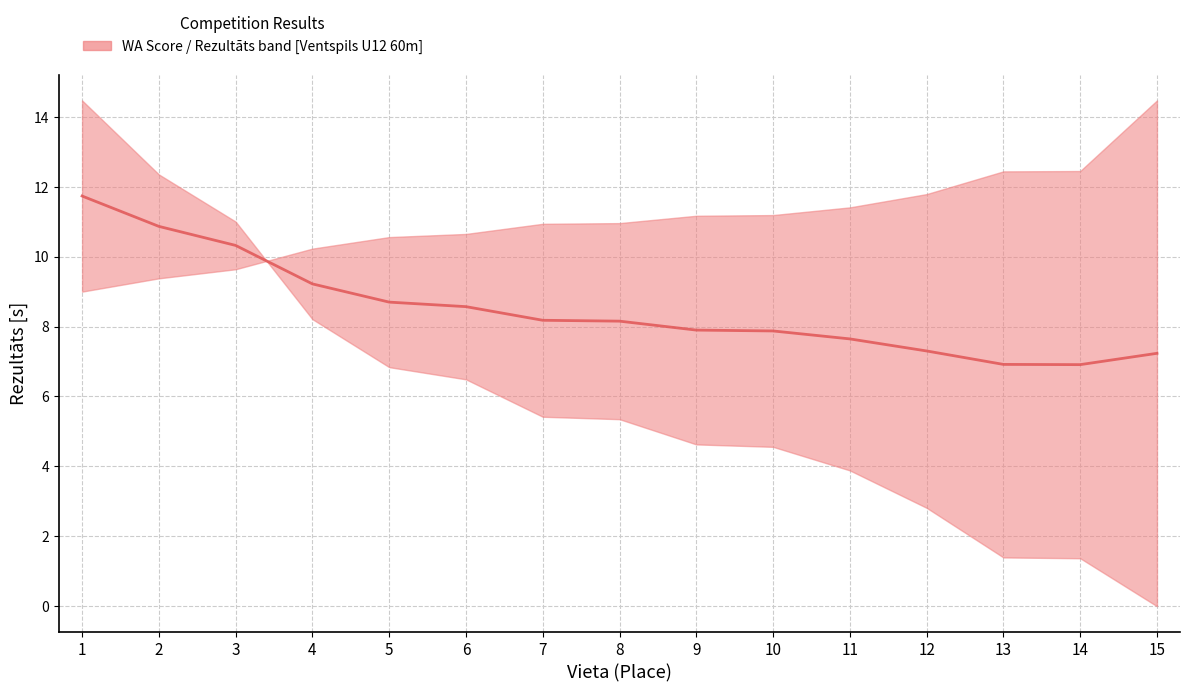

How many data points are less than 8?

7